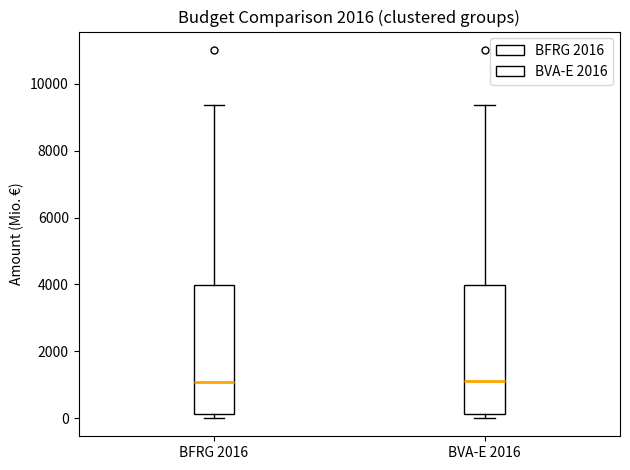

Reading left to right, transcribe this box plot: for each box, give where its median line is, the range the box spans, and where its two whiskers end, as read against the y-axis. The values are not printed on the chart, so give them approximately, as read against the axis.

BFRG 2016: median 1000, box 200 to 4000, whiskers 0 to 9400
BVA-E 2016: median 1200, box 200 to 4000, whiskers 0 to 9400